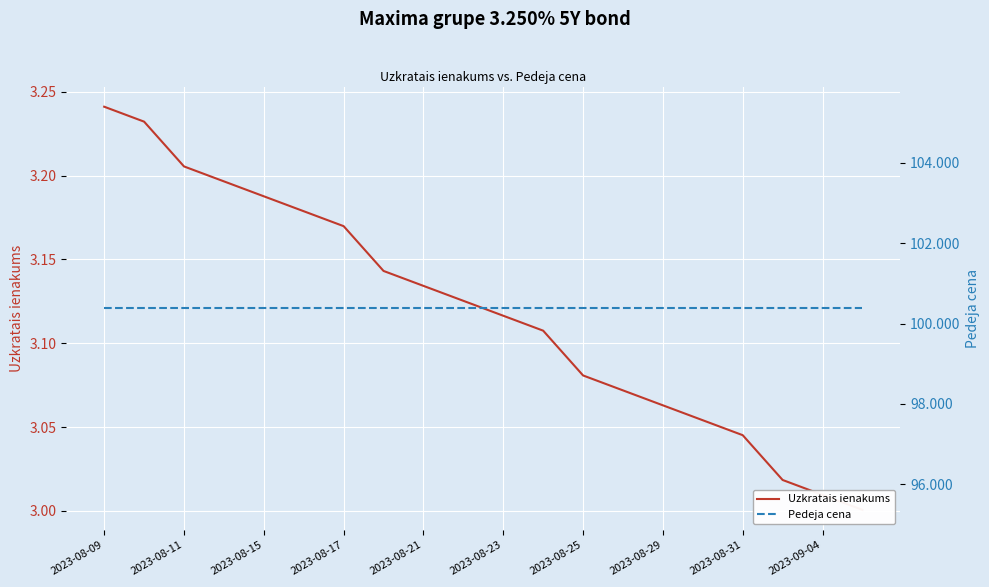

True or false: Pedeja cena has more than 0 points higher than both neighbors.

False